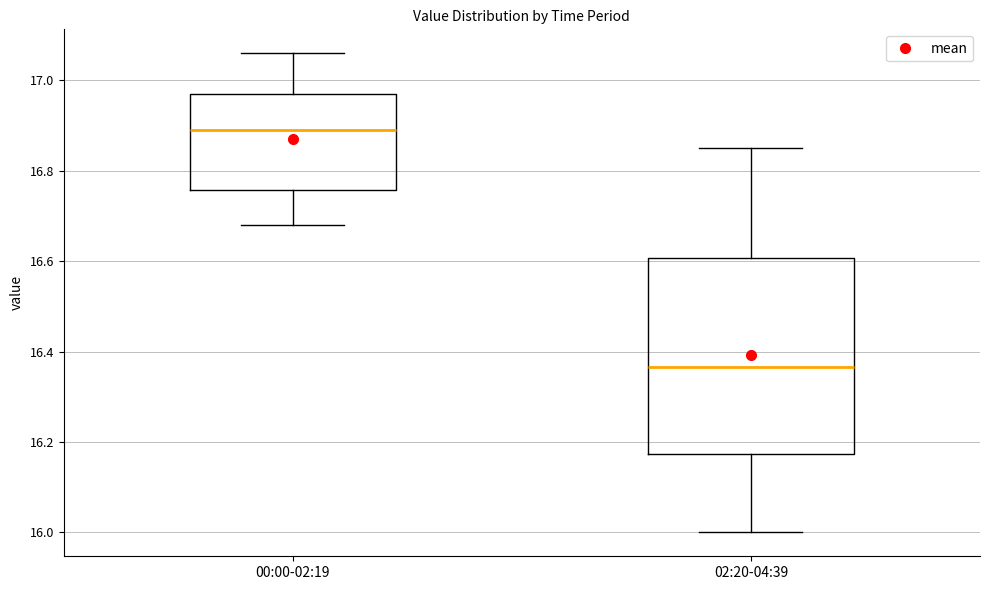

Where is the upper edge of the box for 02:20-04:39 on the y-axis? The values are not printed on the chart, so give them approximately, as read against the axis.

16.60